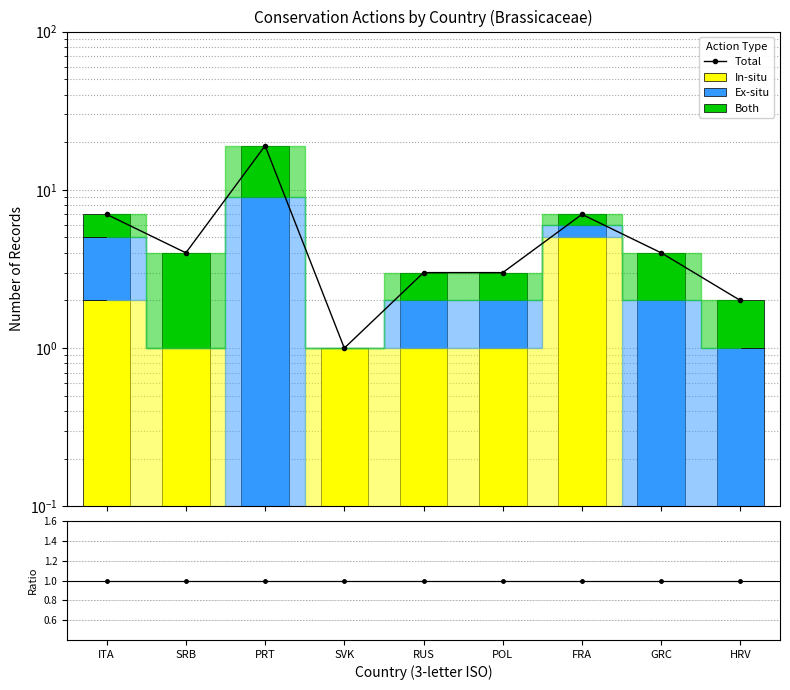

At which label does Total first exceed 4?

ITA